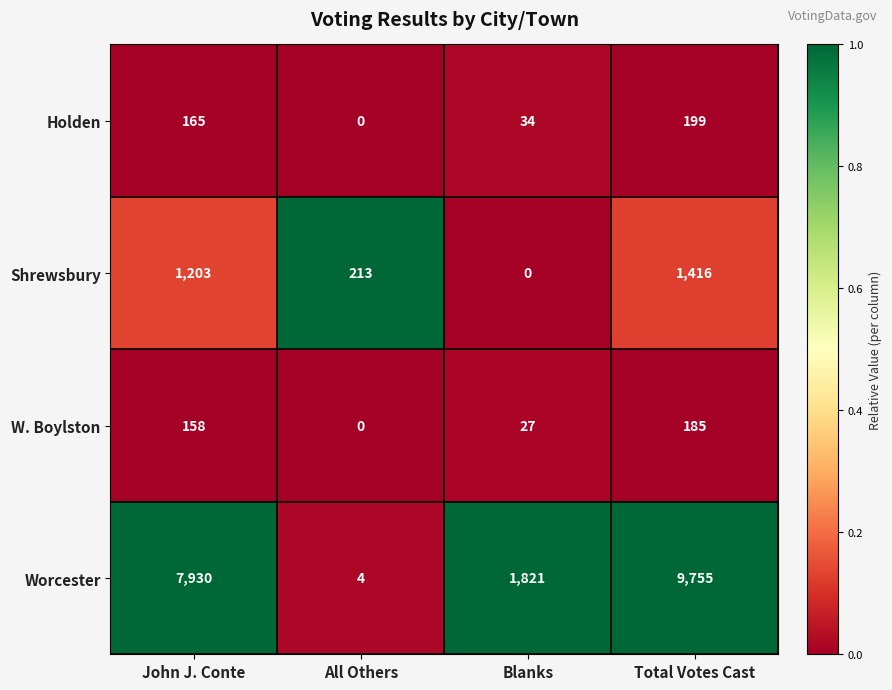

How many series are shown in this chart?

4